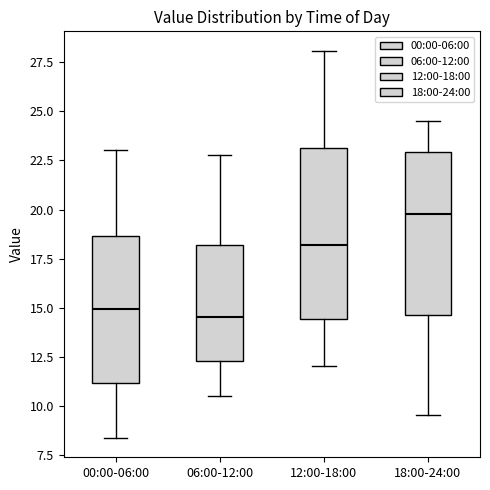

Reading left to right, read every box against the y-axis: the position of its median line, the range the box covers, and the ends of its whiskers. The values are not printed on the chart, so give them approximately, as read against the axis.

00:00-06:00: median 15.0, box 11.0 to 18.5, whiskers 8.5 to 23.0
06:00-12:00: median 14.5, box 12.5 to 18.0, whiskers 10.5 to 23.0
12:00-18:00: median 18.0, box 14.5 to 23.0, whiskers 12.0 to 28.0
18:00-24:00: median 20.0, box 14.5 to 23.0, whiskers 9.5 to 24.5